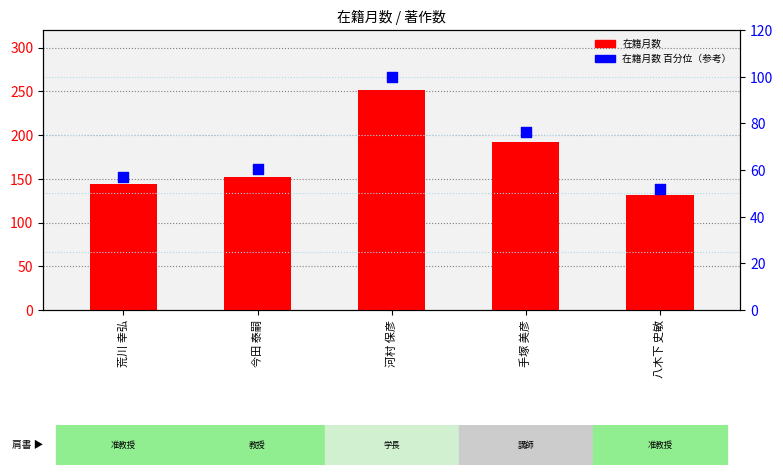

Which series has the largest total across all categories?

在籍月数